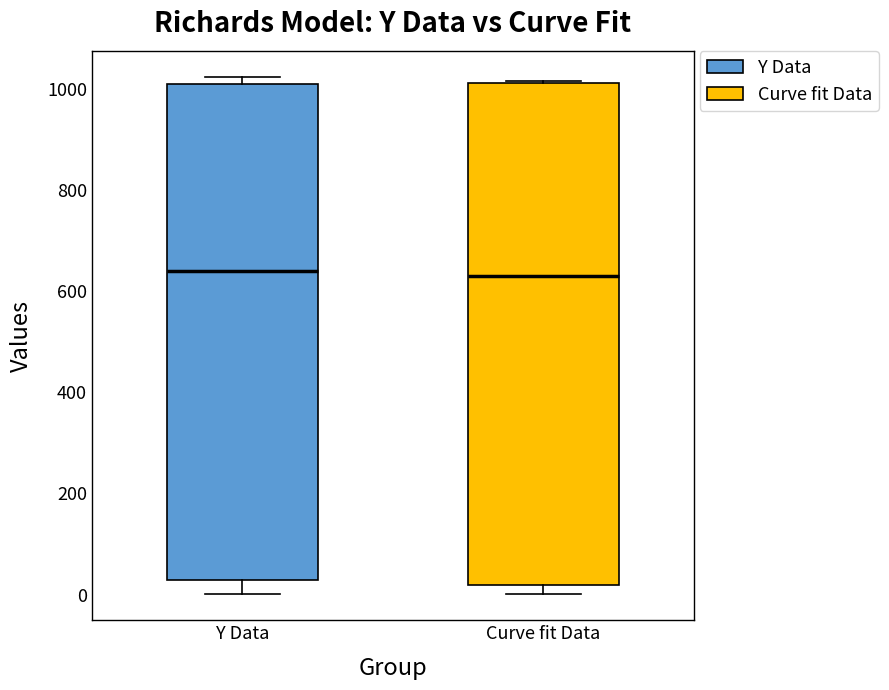

Where is the lower edge of the box for Curve fit Data on the y-axis? The values are not printed on the chart, so give them approximately, as read against the axis.

20